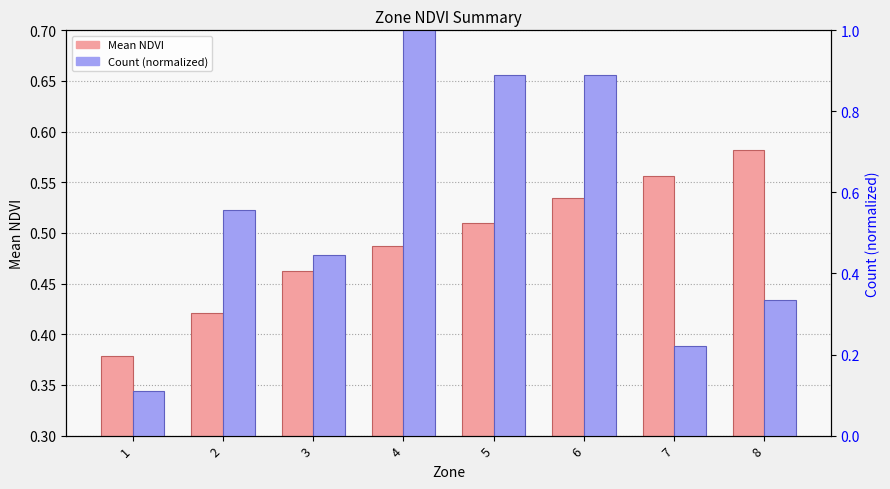

How many groups of bars are there?

8